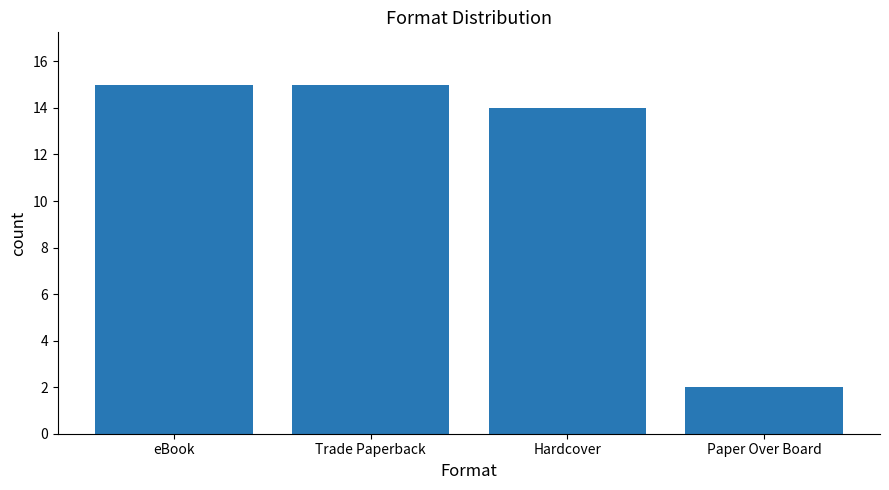

What is the sum of the values at eBook and Hardcover?

29